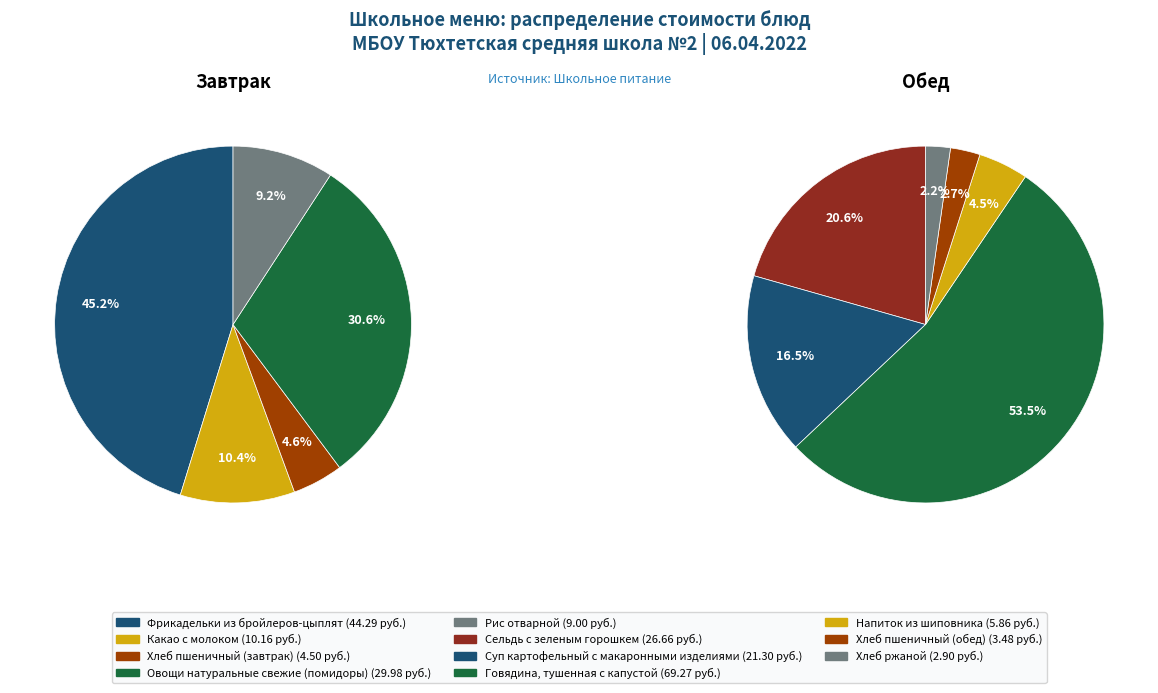

What is the smallest slice in the pie chart?

Хлеб ржаной